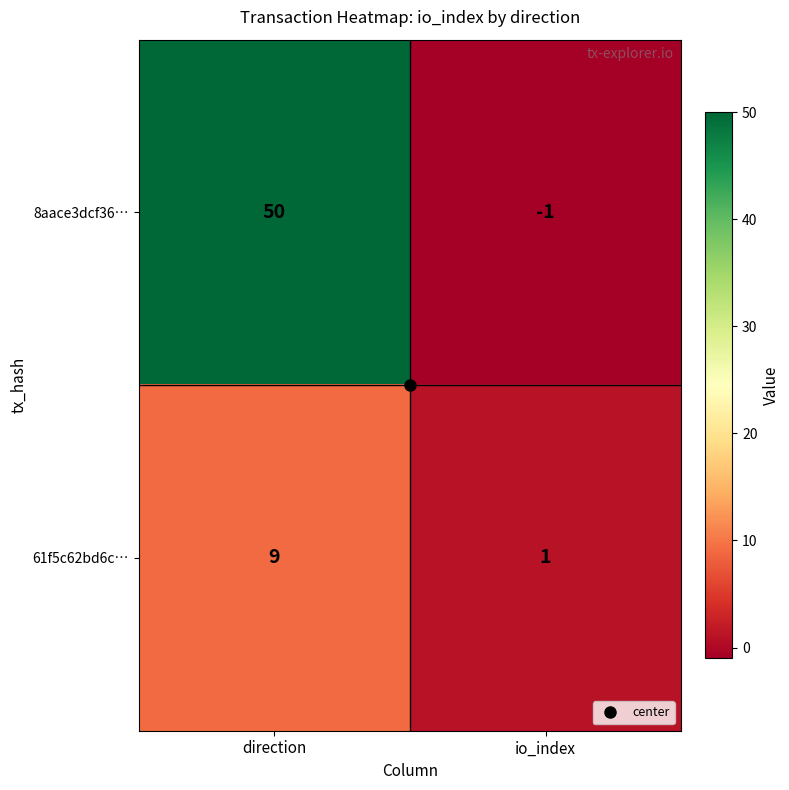

What is the difference between the maximum and minimum values in the 61f5c62bd6c… series?

8